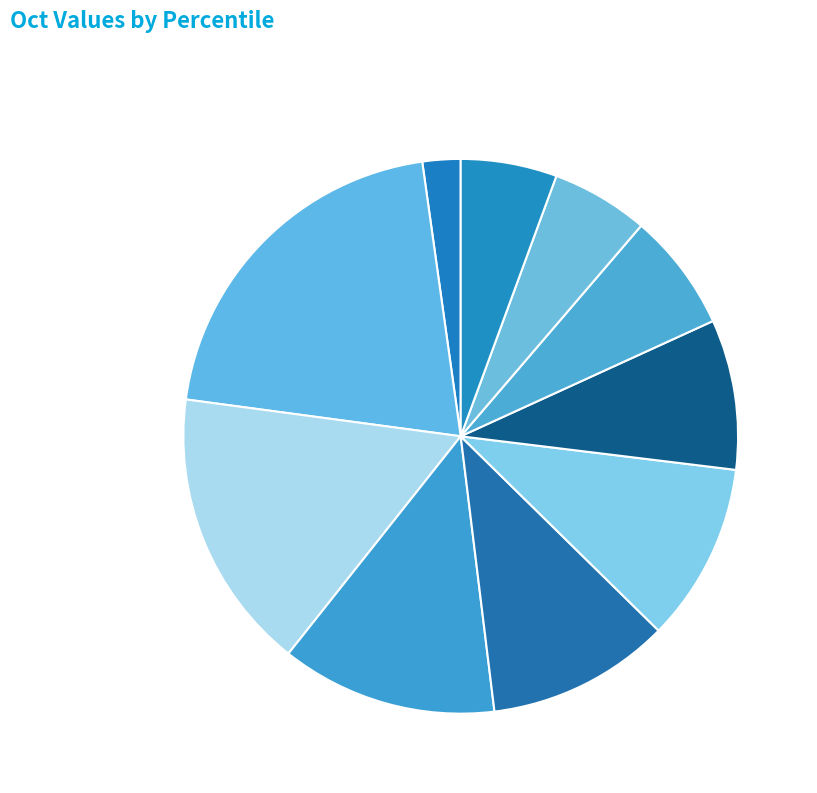

How many segments does this pie chart have?

10